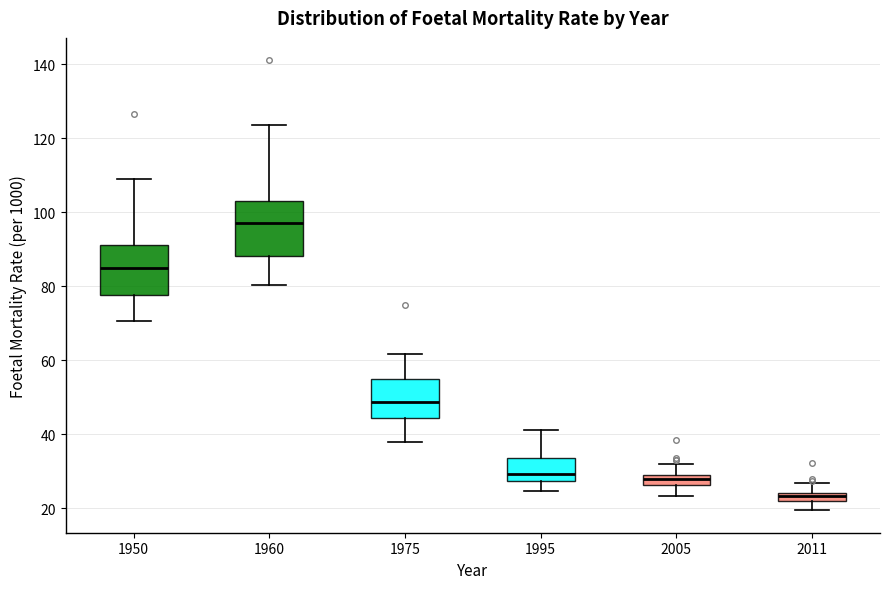

Where does the upper whisker of the box at x = 1960 end on the y-axis? The values are not printed on the chart, so give them approximately, as read against the axis.

124